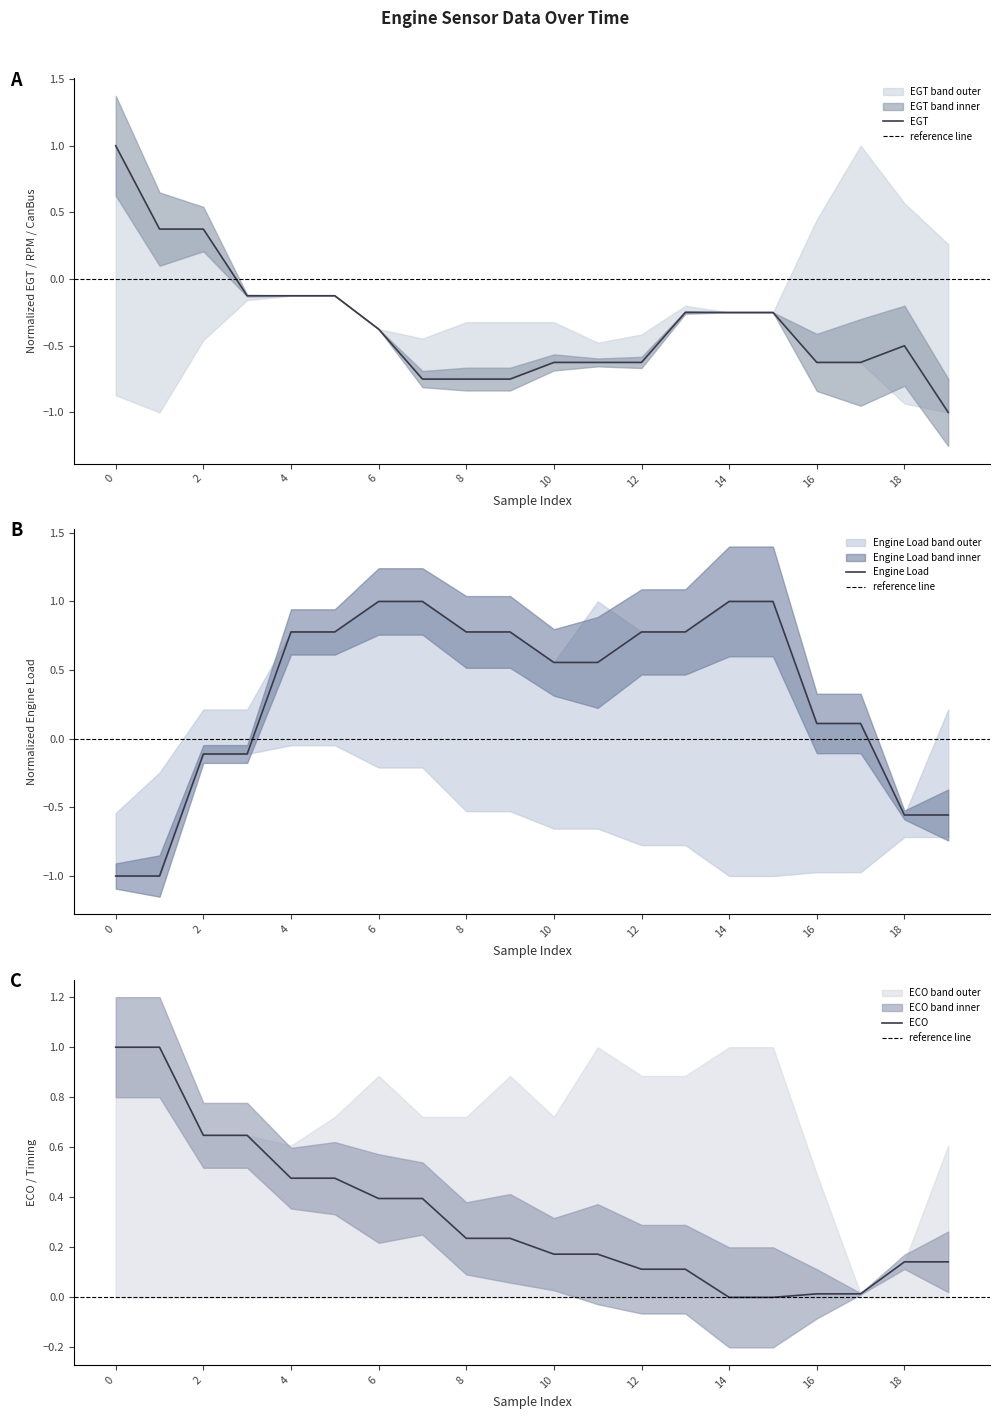

Does the chart display data point markers on the line(s)?

No